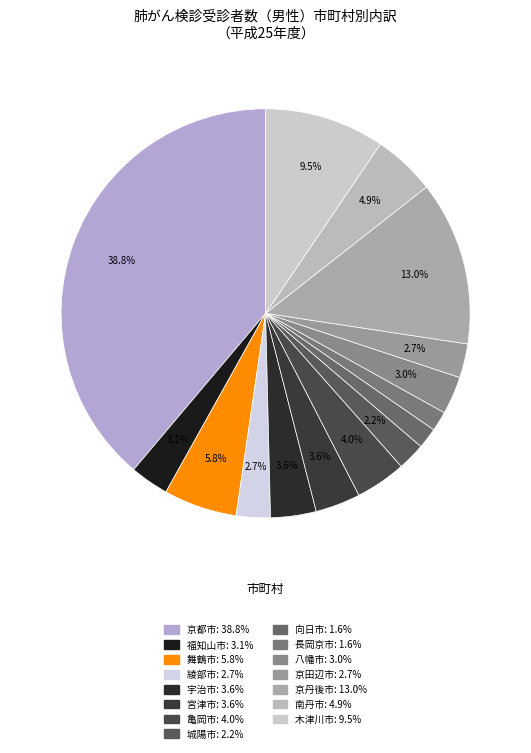

The 木津川市 slice represents 9% of the pie. True or false?

True